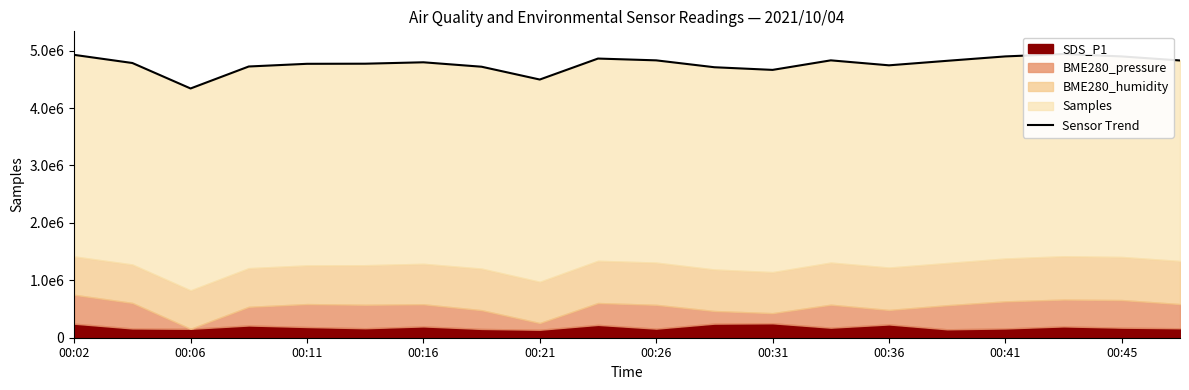

What is the change in value from 00:16 to 00:45?

+101905.3